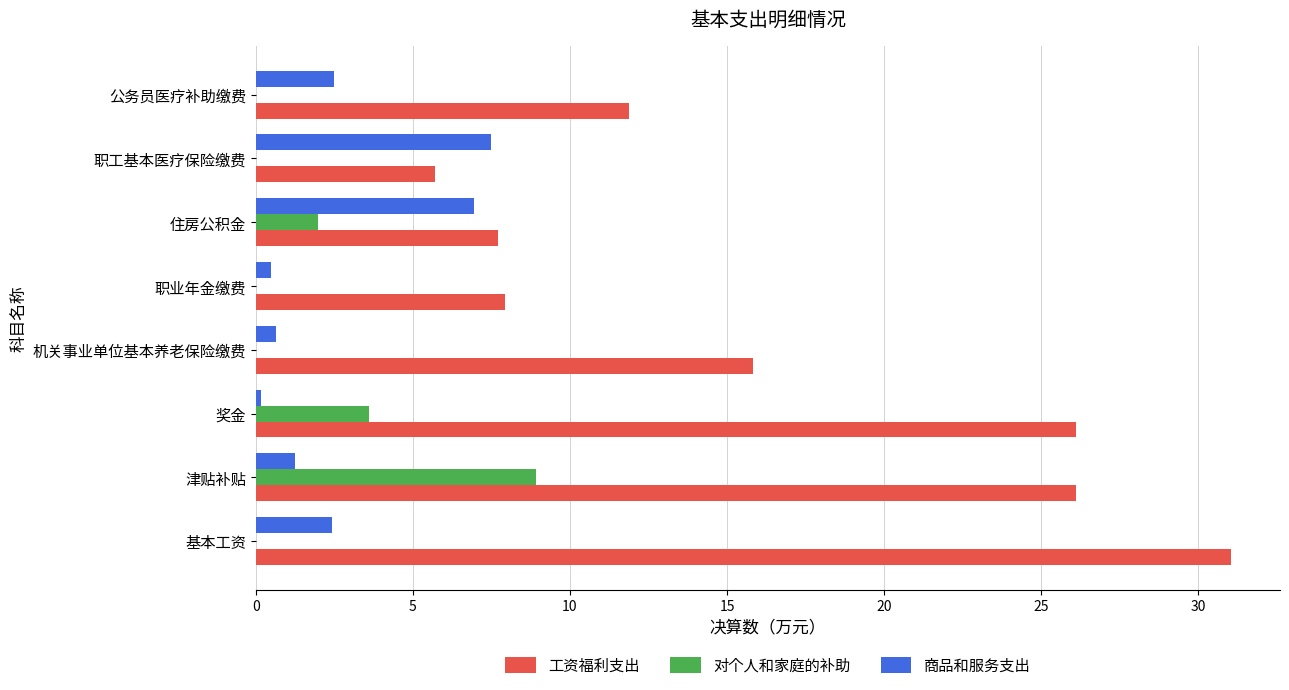

Which series changed the most between 基本工资 and 津贴补贴?

对个人和家庭的补助